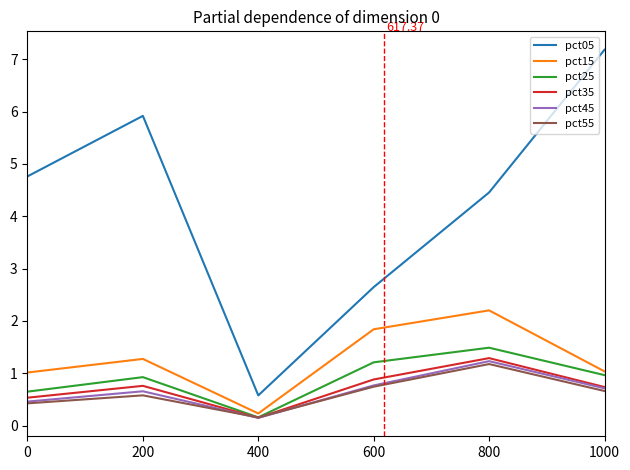

True or false: pct15 and pct45 intersect in this chart.

False